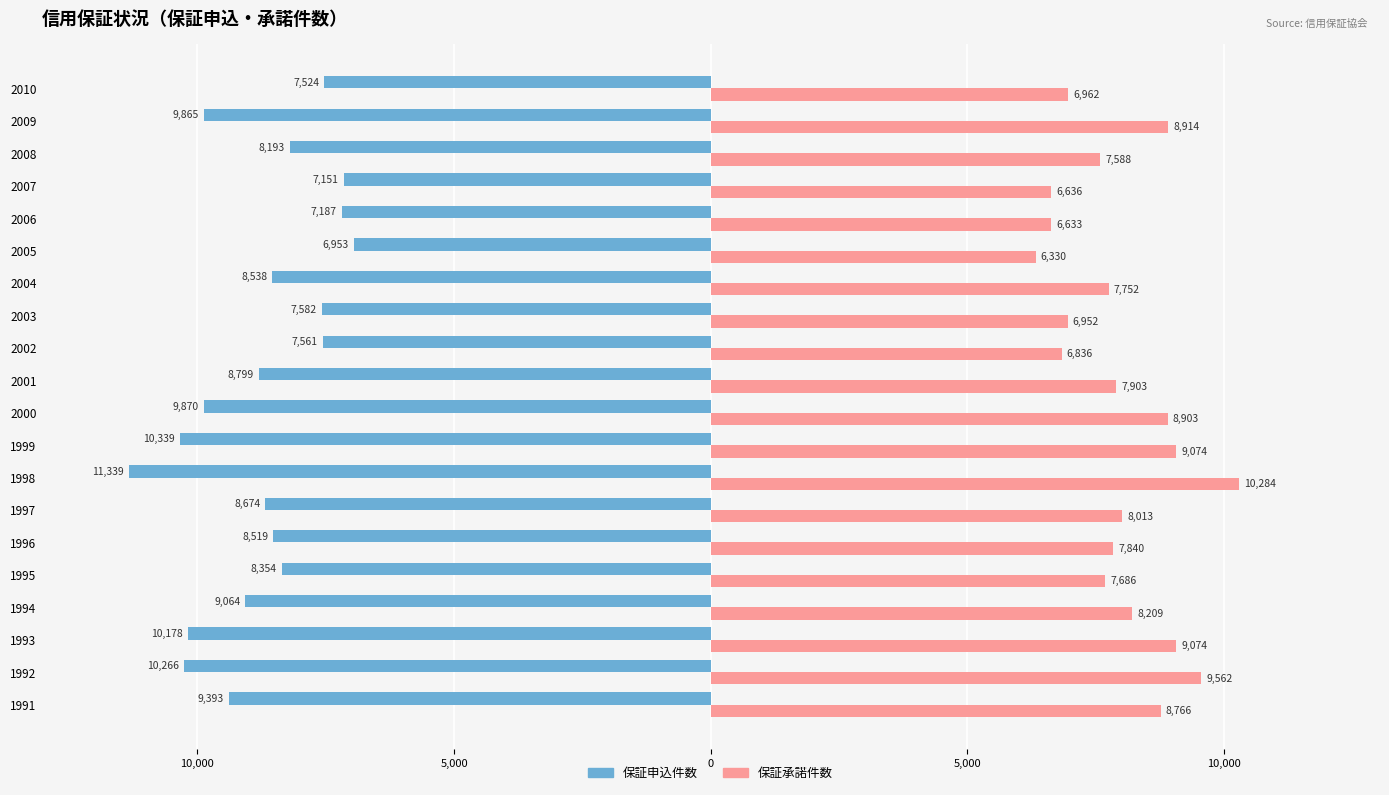

What are all the series names shown in the legend?

保証申込件数, 保証承諾件数